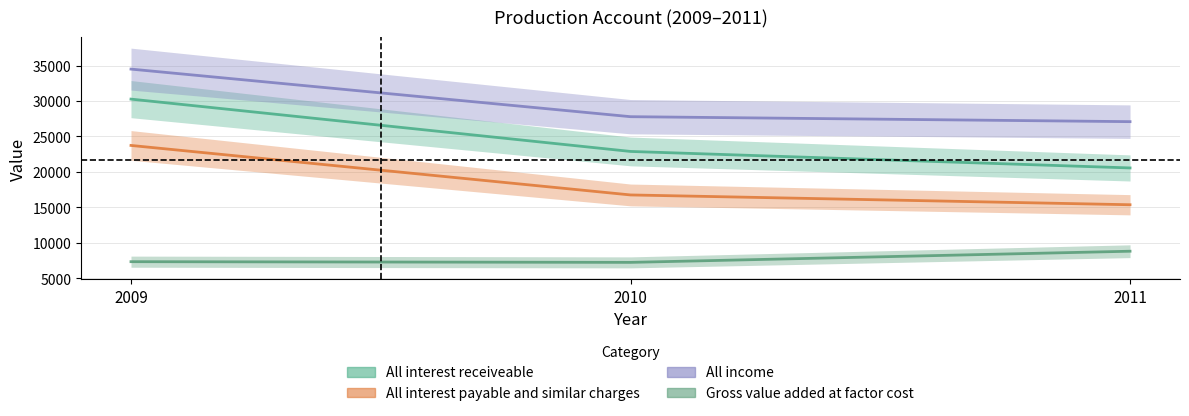

List the labels in order of Gross value added at factor cost value, smallest first.

2010, 2009, 2011